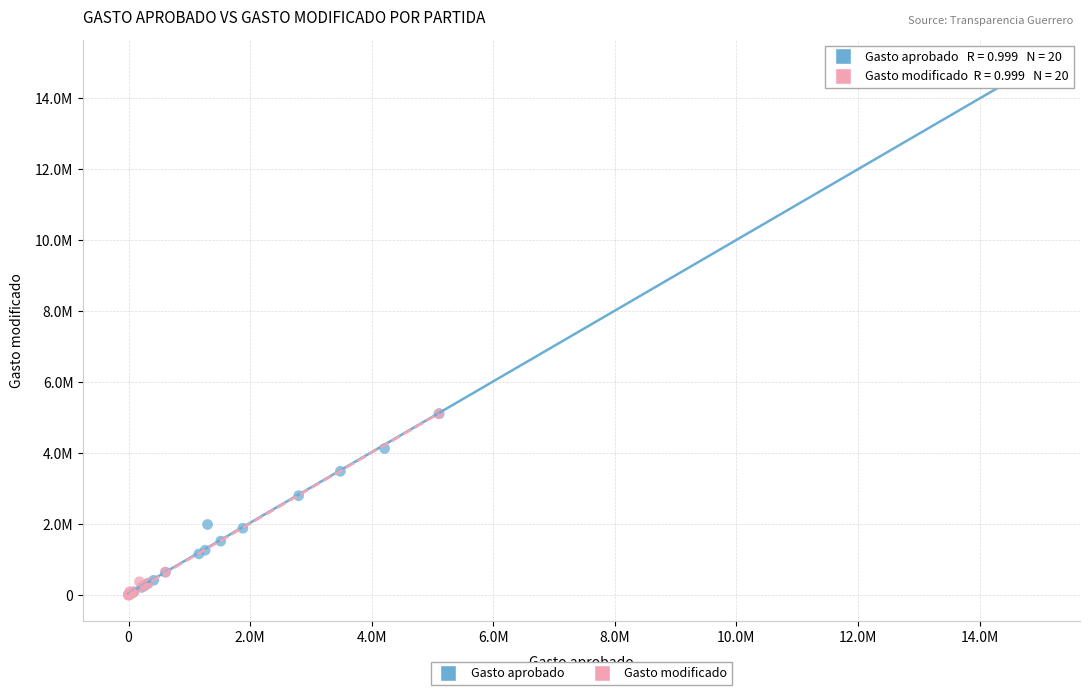

Which series has the widest spread of Y values?

Gasto aprobado